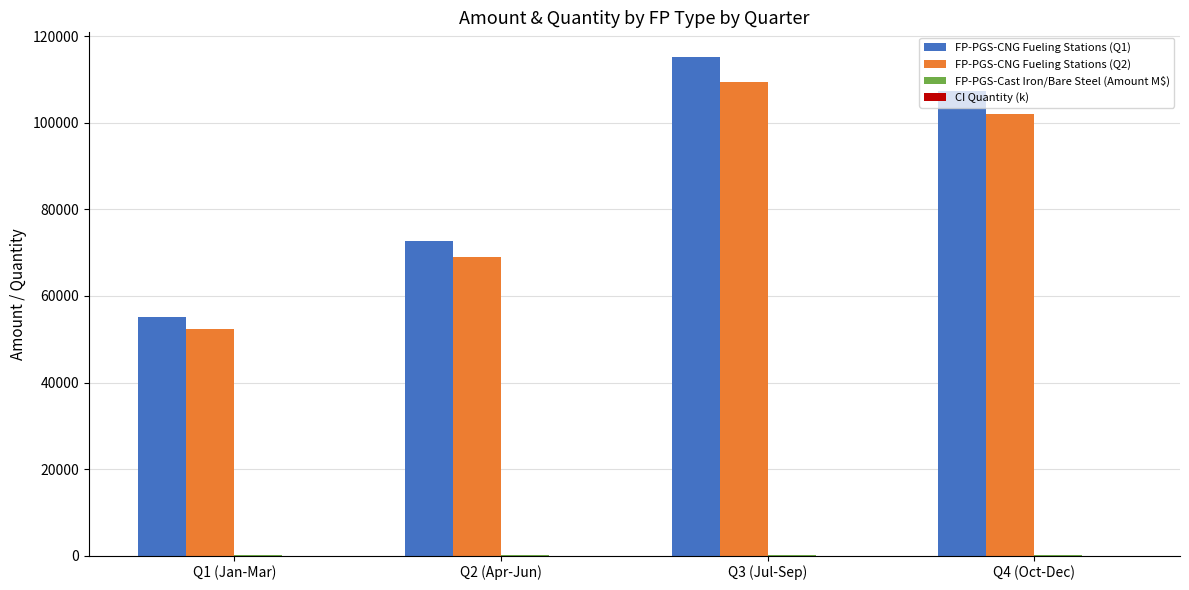

At which category is the sum across all series the highest?

Q3 (Jul-Sep)